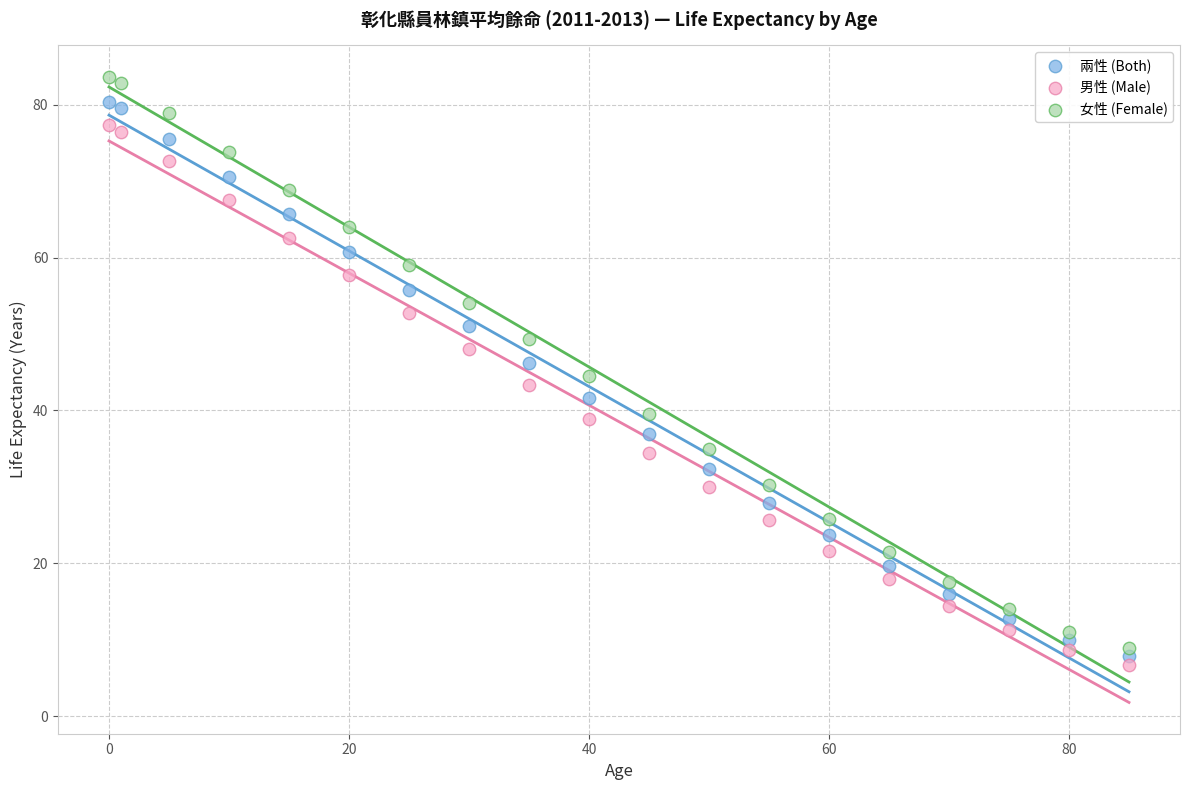

Which series has the largest Y range (max minus min)?

女性 (Female)